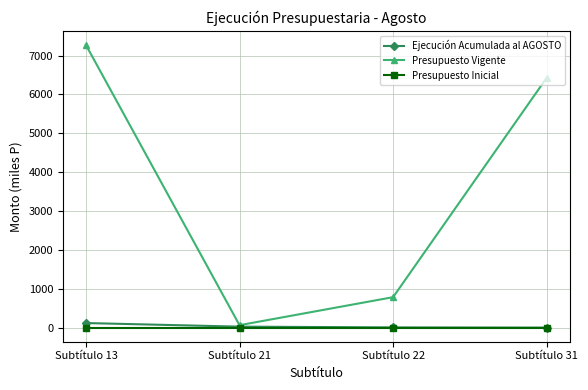

At which label does Presupuesto Vigente reach its minimum?

Subtítulo 21